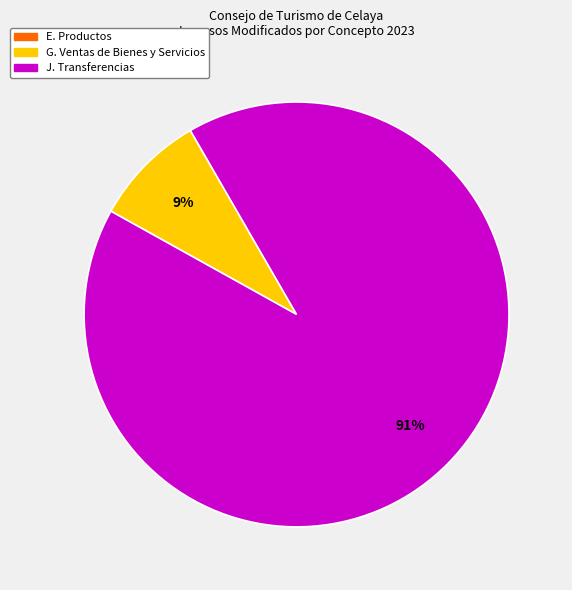

Does any single category account for the majority?

Yes